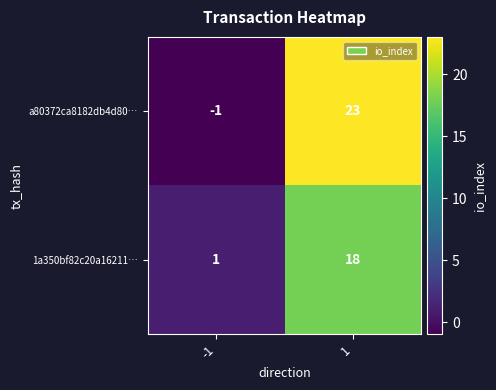

Which series has the largest range (max minus min)?

a80372ca8182db4d80…